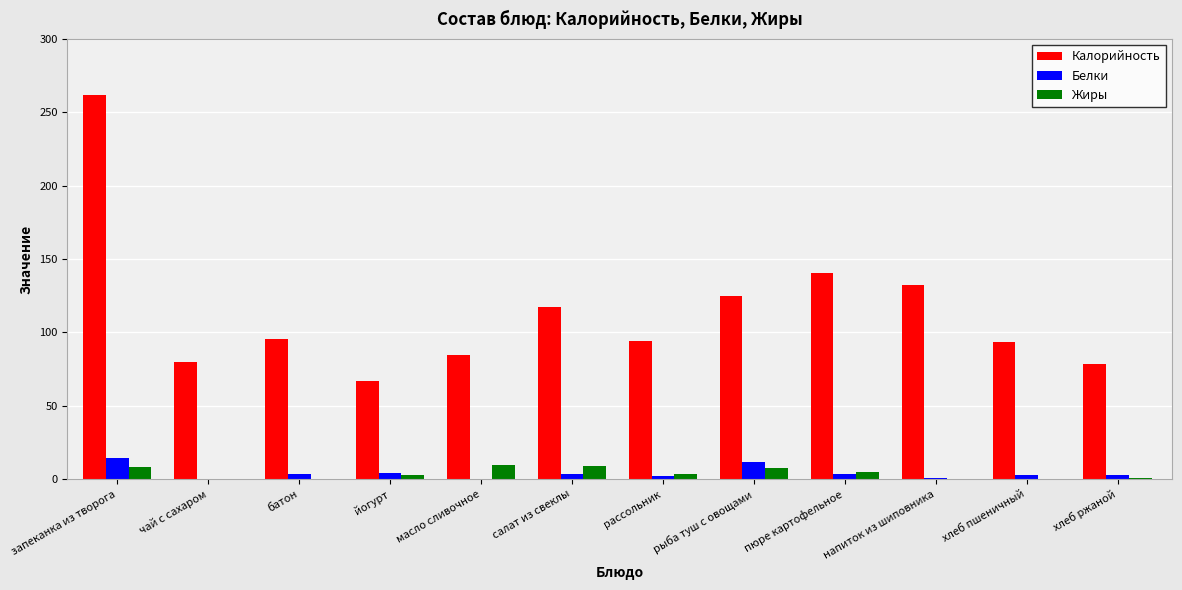

Is it true that Калорийность equals 100.7 at йогурт?

False